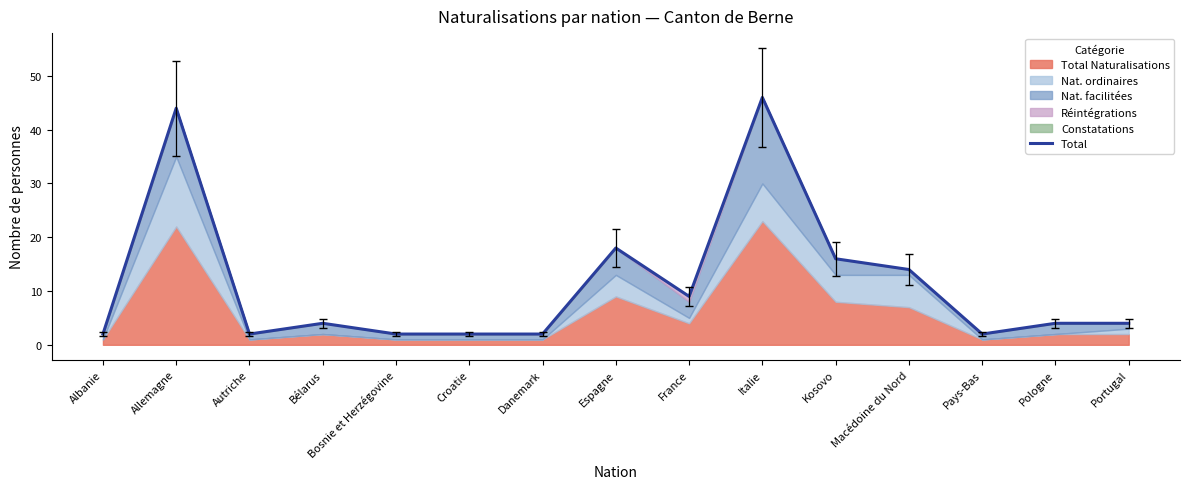

The chart shows a value of 27 at Kosovo. True or false?

False